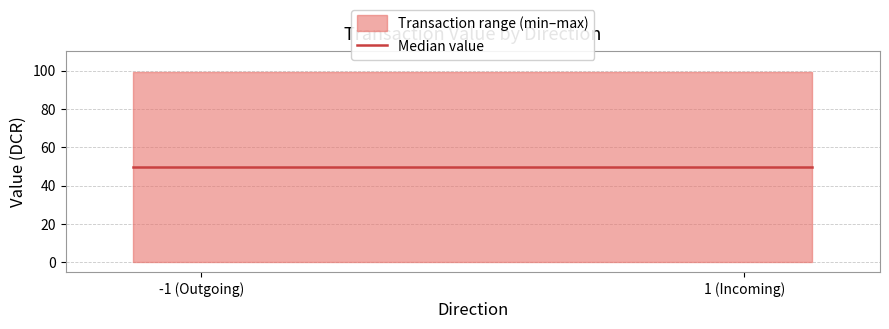

Does the chart have visible grid lines?

Yes